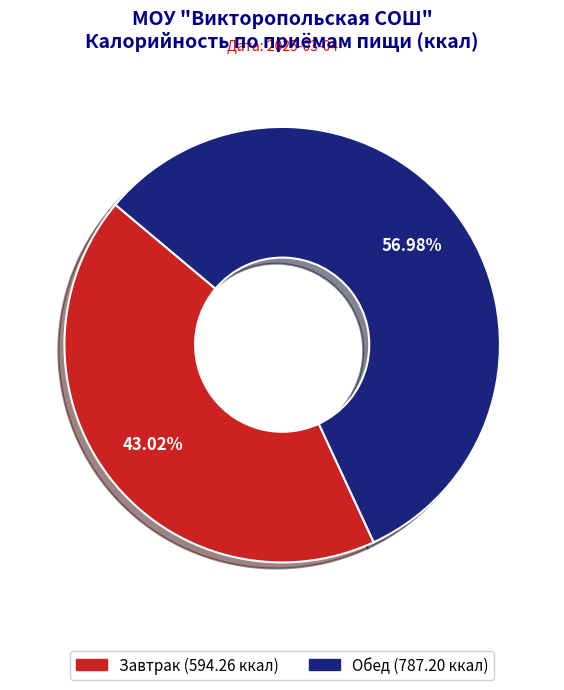

Which slice is the largest?

Обед